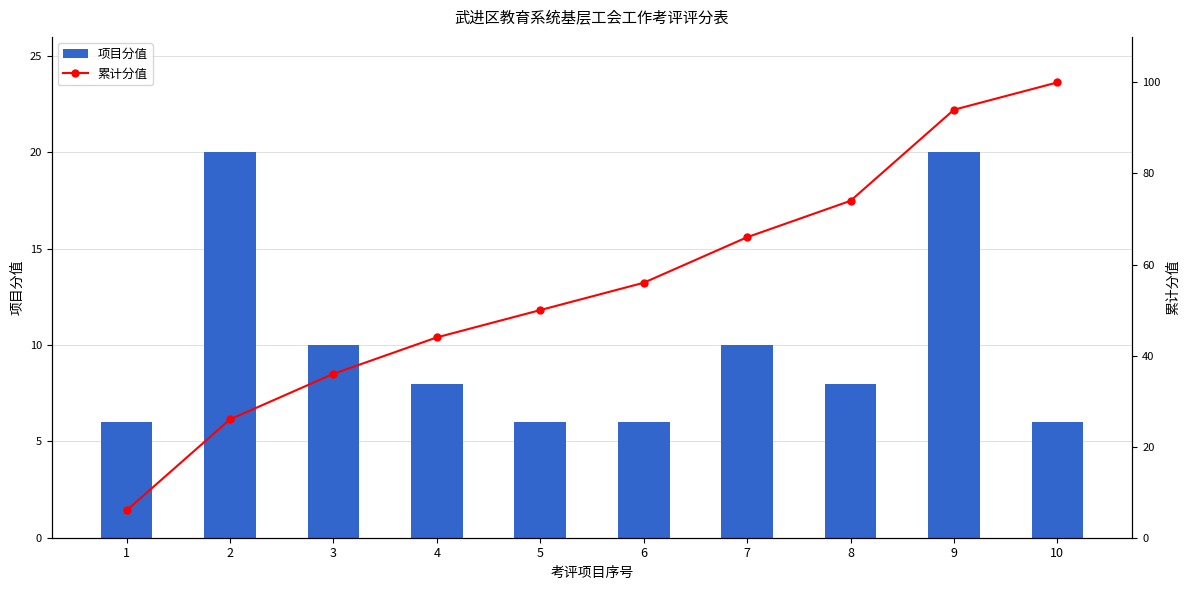

Reading left to right, what are all the values shown in this chart?

项目分值: 1=6	2=20	3=10	4=8	5=6	6=6	7=10	8=8	9=20	10=6
累计分值: 1=6	2=26	3=36	4=44	5=50	6=56	7=66	8=74	9=94	10=100